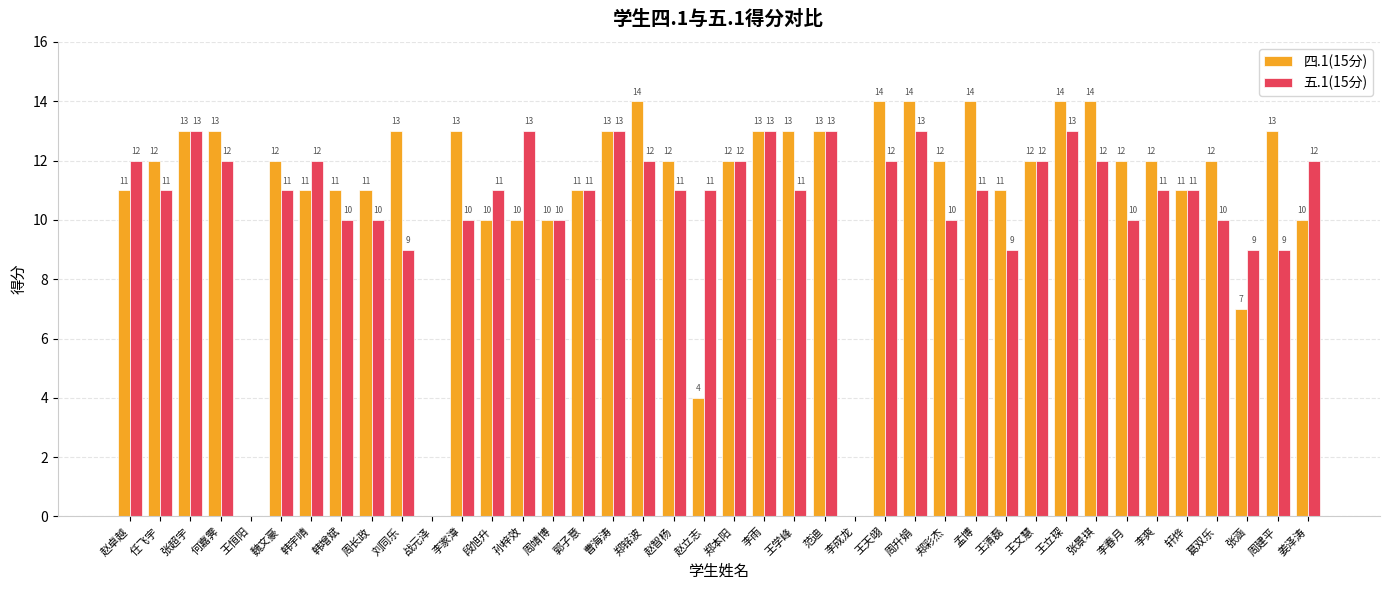

What is the maximum value shown in the chart?

14